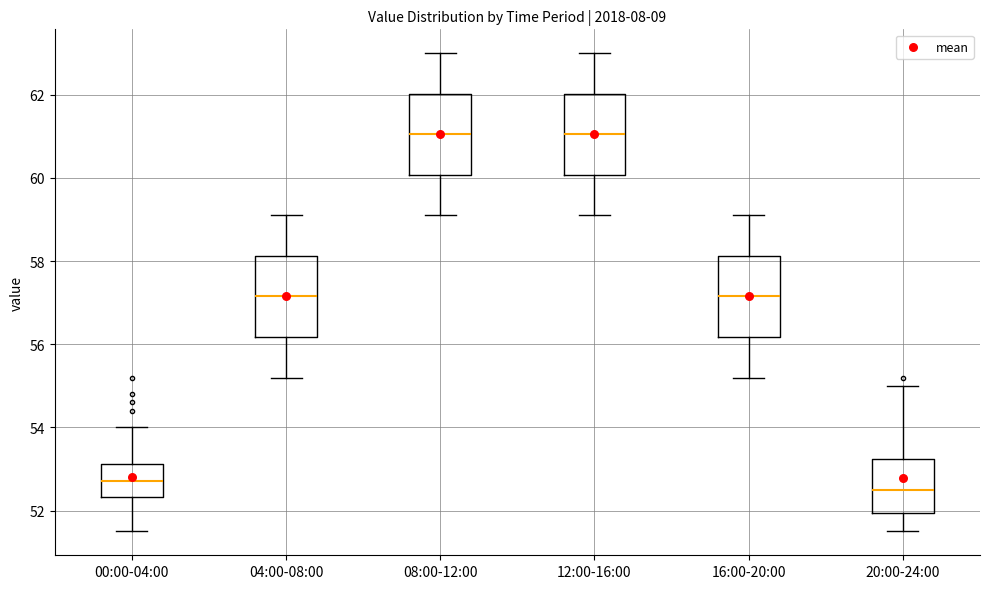

Reading left to right, read every box against the y-axis: the position of its median line, the range the box covers, and the ends of its whiskers. The values are not printed on the chart, so give them approximately, as read against the axis.

00:00-04:00: median 52.8, box 52.4 to 53.2, whiskers 51.6 to 54.0
04:00-08:00: median 57.2, box 56.2 to 58.2, whiskers 55.2 to 59.2
08:00-12:00: median 61.0, box 60.0 to 62.0, whiskers 59.2 to 63.0
12:00-16:00: median 61.0, box 60.0 to 62.0, whiskers 59.2 to 63.0
16:00-20:00: median 57.2, box 56.2 to 58.2, whiskers 55.2 to 59.2
20:00-24:00: median 52.6, box 52.0 to 53.2, whiskers 51.6 to 55.0